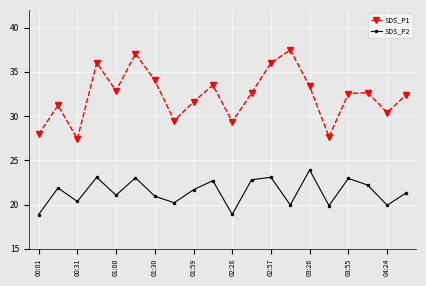

True or false: SDS_P2 and SDS_P1 intersect in this chart.

False